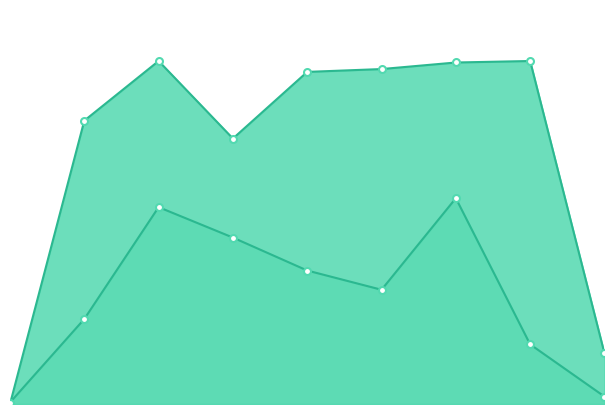

Is the value of Dissox at 01/08/2008 greater than the value of Temperature at 08/11/1993?

No